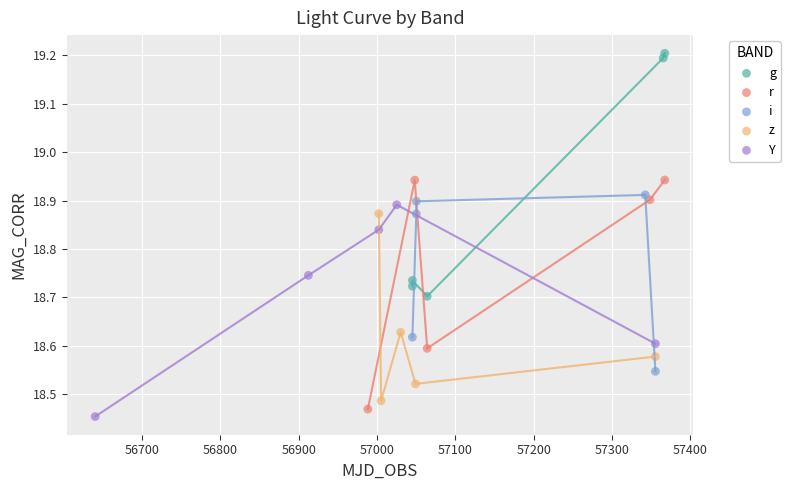

Which series contains the highest Y value?

g